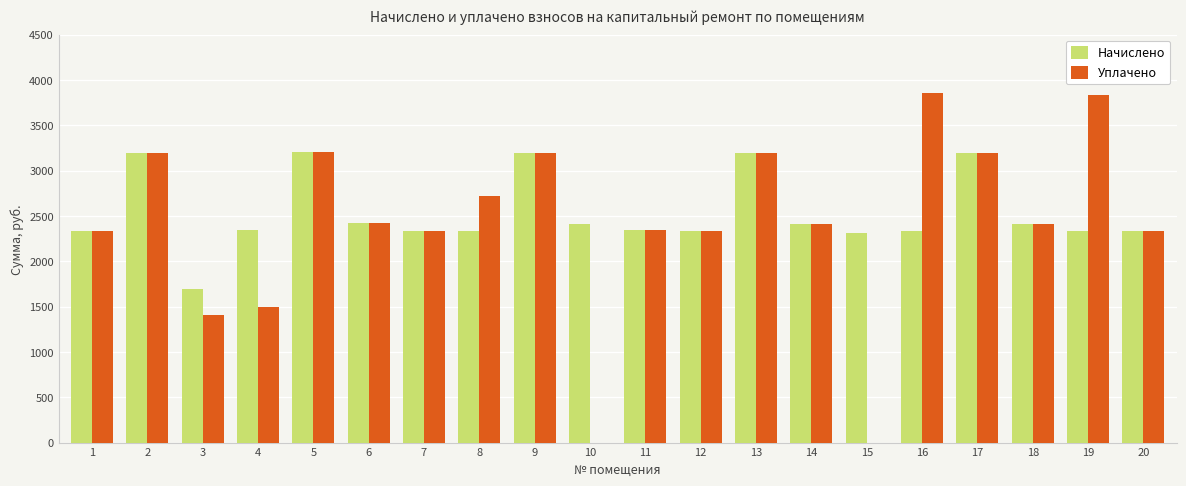

What is the maximum value for Начислено?

3201.6